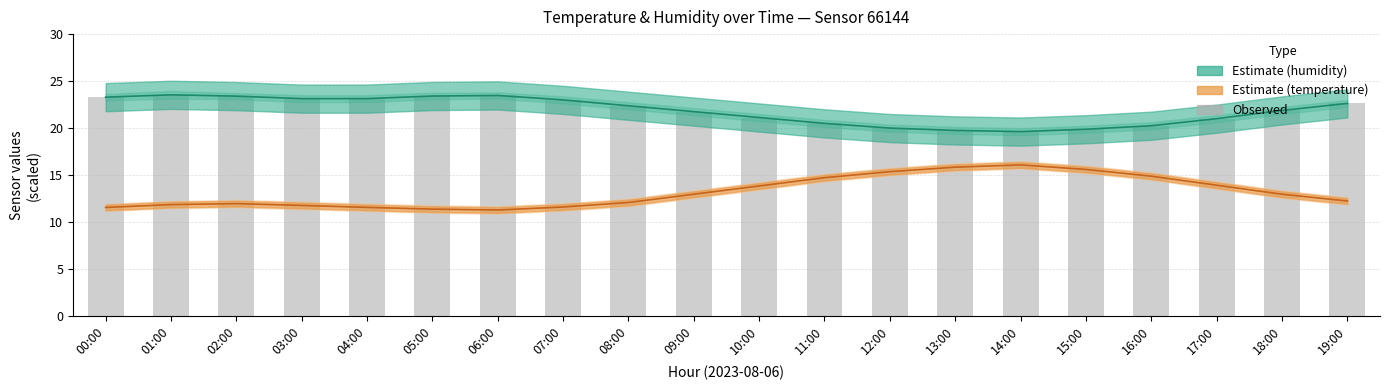

Which series changed the most between 01:00 and 03:00?

Estimate (humidity)